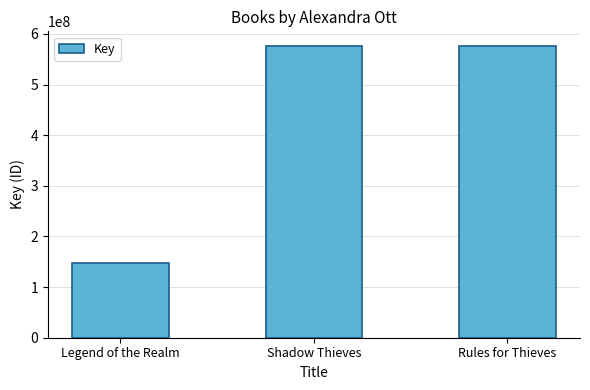

What is the change in value from Legend of the Realm to Shadow Thieves?

+428361206